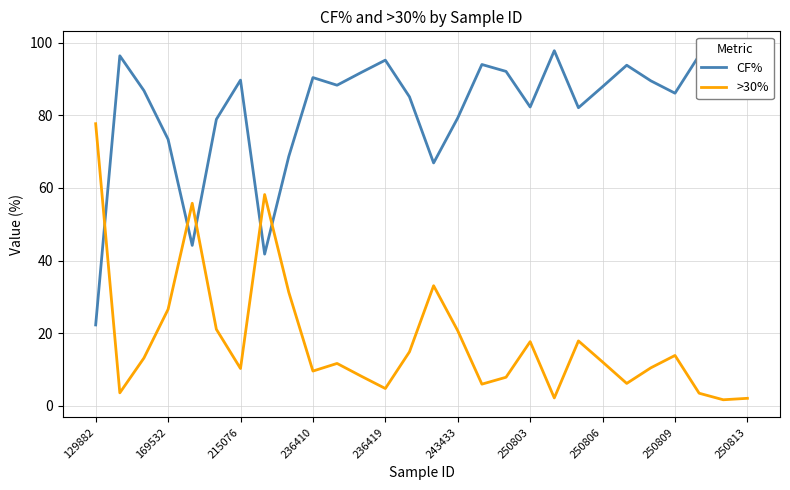

The CF% series shows 97.8 at 19. True or false?

True